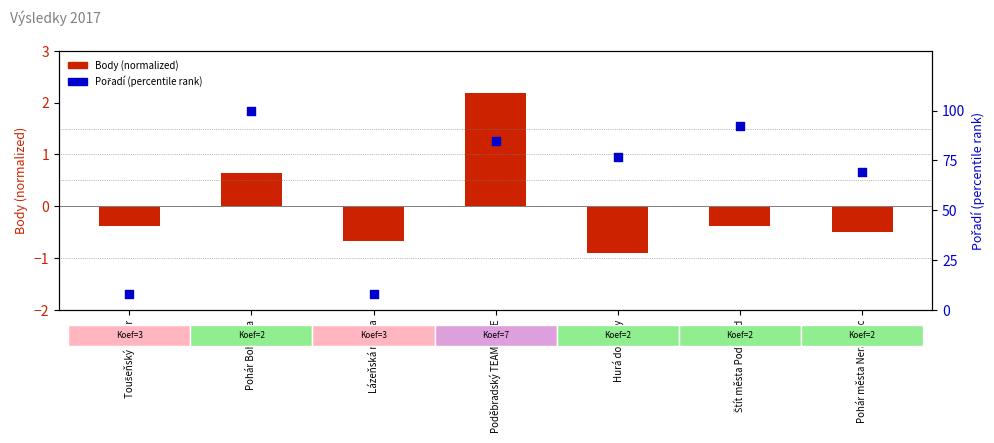

At how many categories does at least one series exceed 42?

5